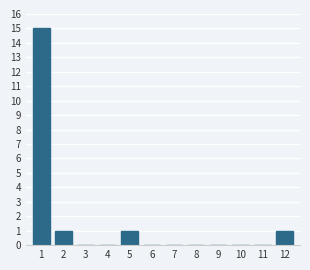

Reading left to right, extract all data points from this chart.

1=15	2=1	3=0	4=0	5=1	6=0	7=0	8=0	9=0	10=0	11=0	12=1